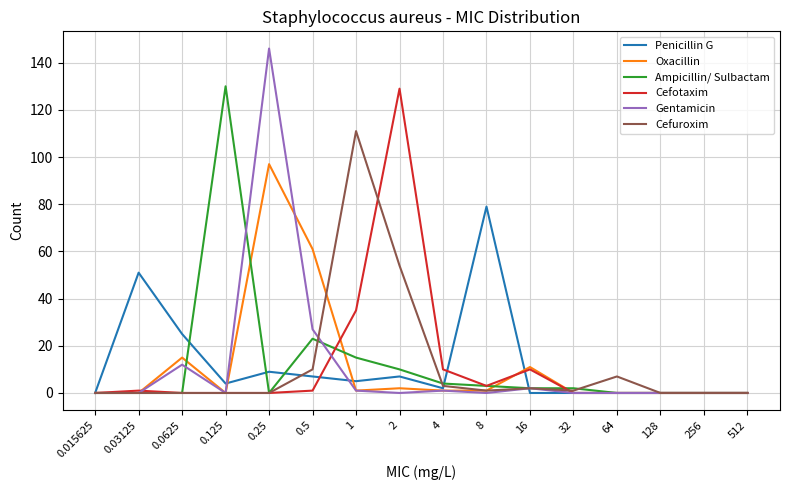

What is the greatest value displayed?

146